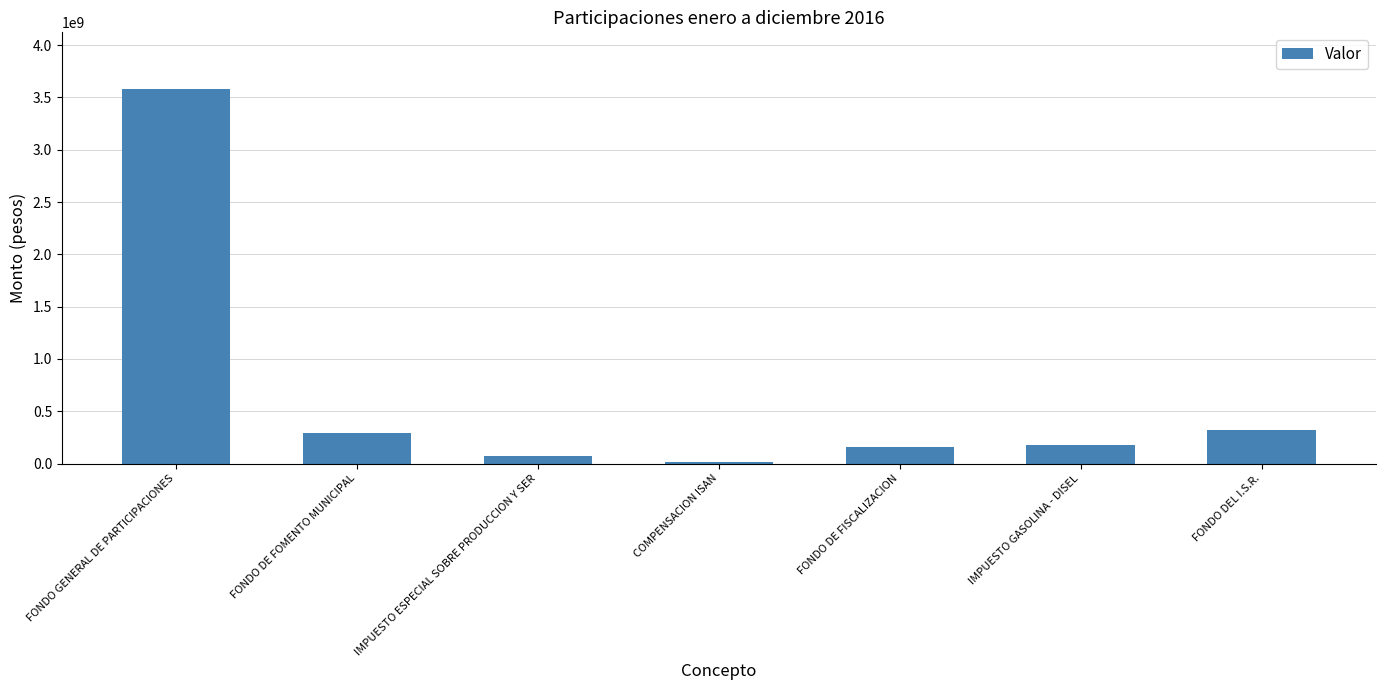

What is the change in value from FONDO DE FOMENTO MUNICIPAL to COMPENSACION ISAN?

-280096519